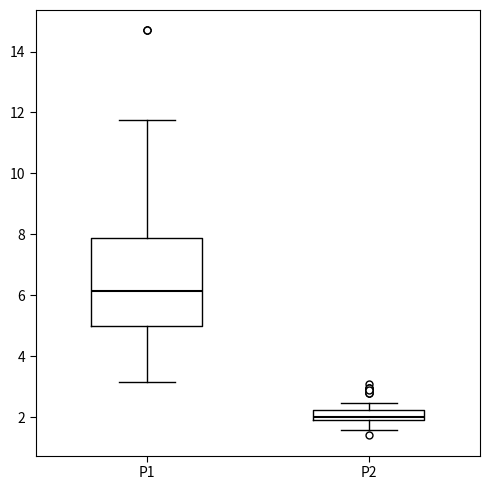

Comparing the boxes themselves (not the whiskers), which one is the tallest?

P1